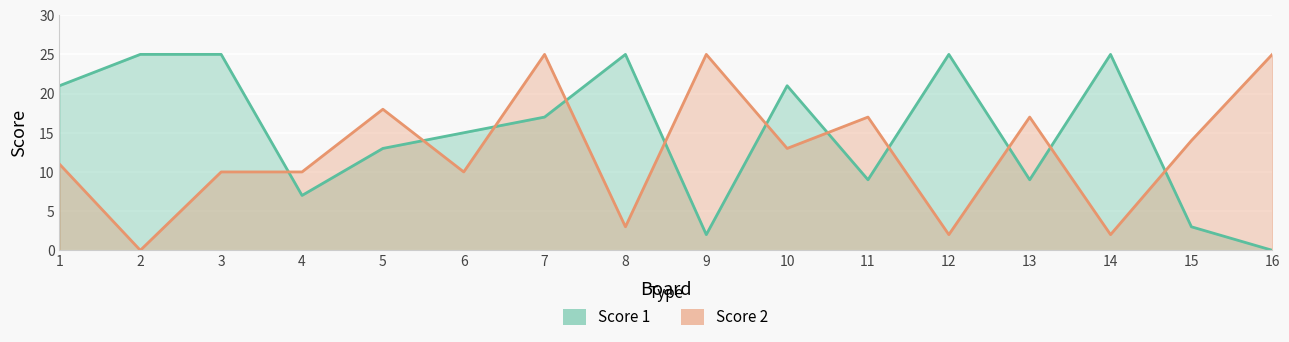

At which category does the chart reach its peak across all series?

2